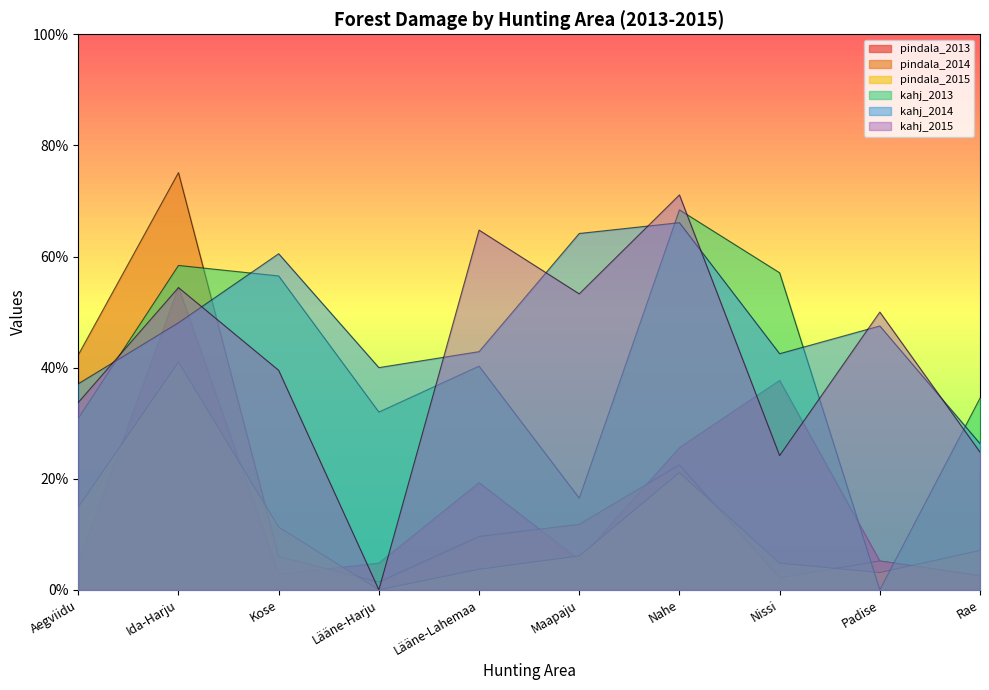

What is the sum of the kahj_2013 values at Maapaju and Kose?

73.0